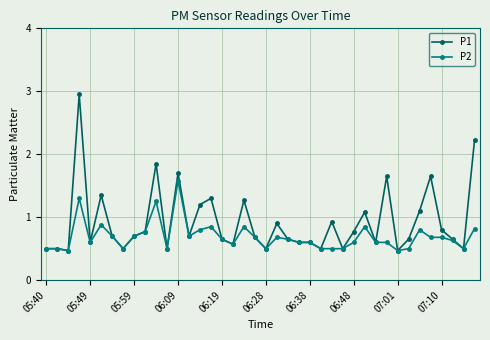

List the series in order of their peak value, highest first.

P1, P2